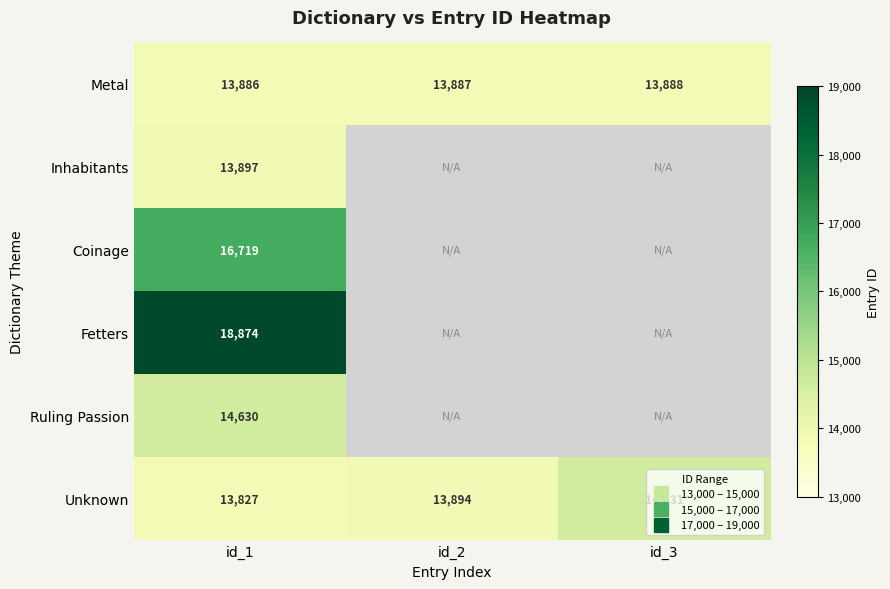

List the labels in order of Unknown value, largest first.

id_3, id_2, id_1